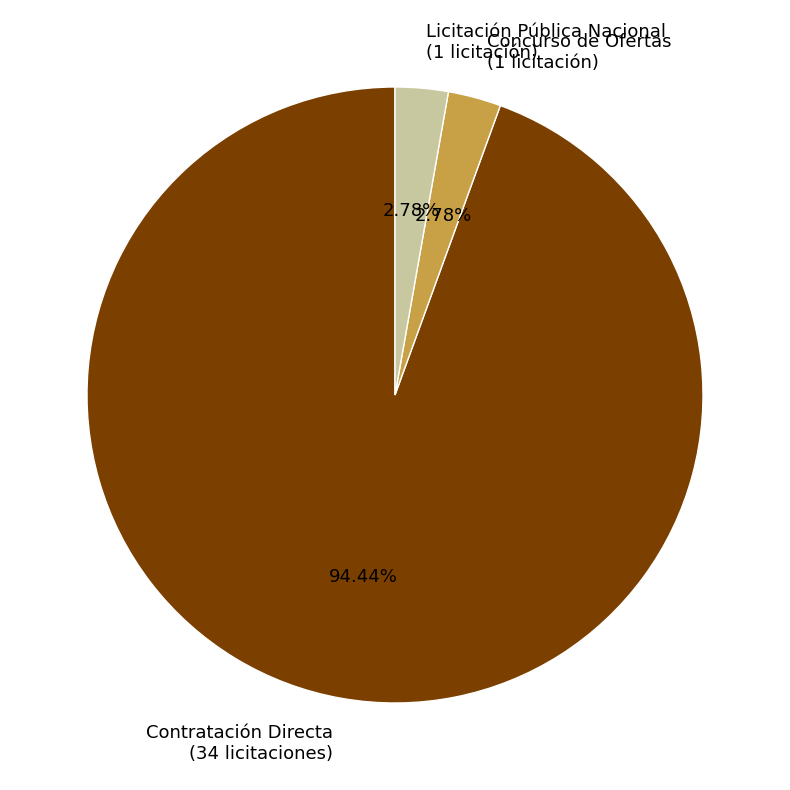

Which has a higher value, Contratación Directa (34 licitaciones) or Licitación Pública Nacional (1 licitación)?

Contratación Directa (34 licitaciones)